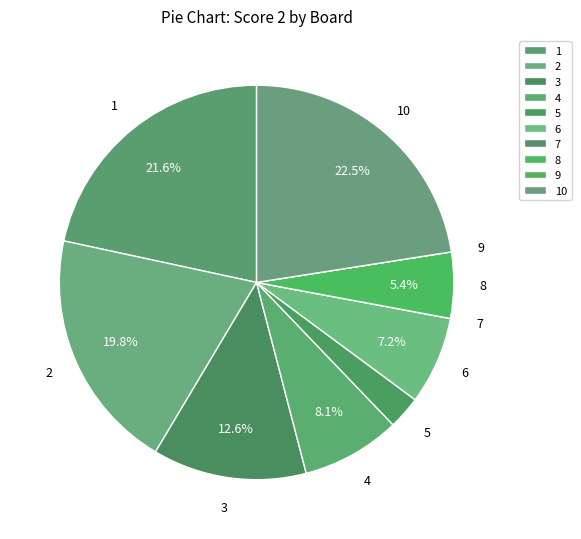

Is there a majority slice in this chart?

No